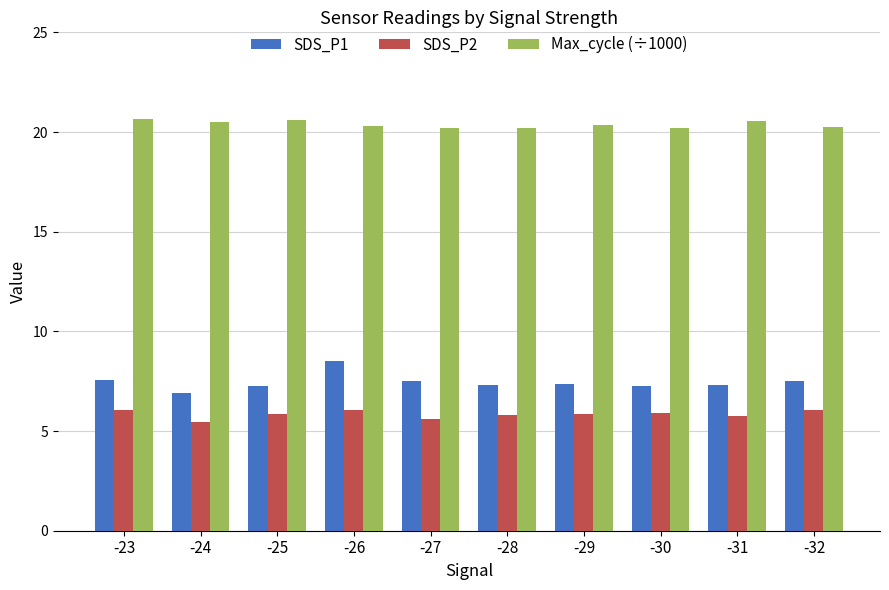

What are all the series names shown in the legend?

SDS_P1, SDS_P2, Max_cycle (÷1000)